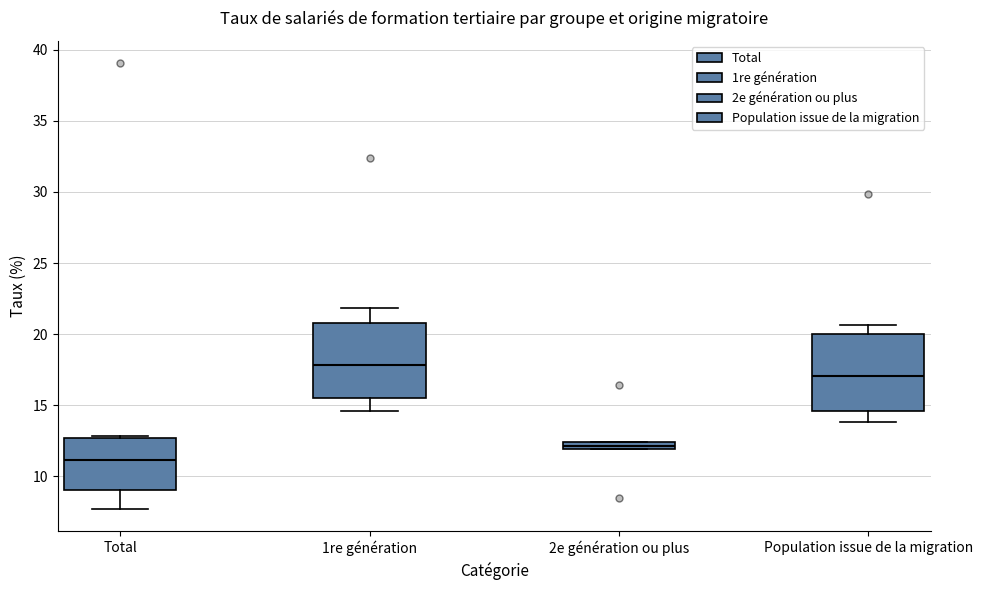

Where does the median line of the box for Population issue de la migration sit on the y-axis? The values are not printed on the chart, so give them approximately, as read against the axis.

17.0